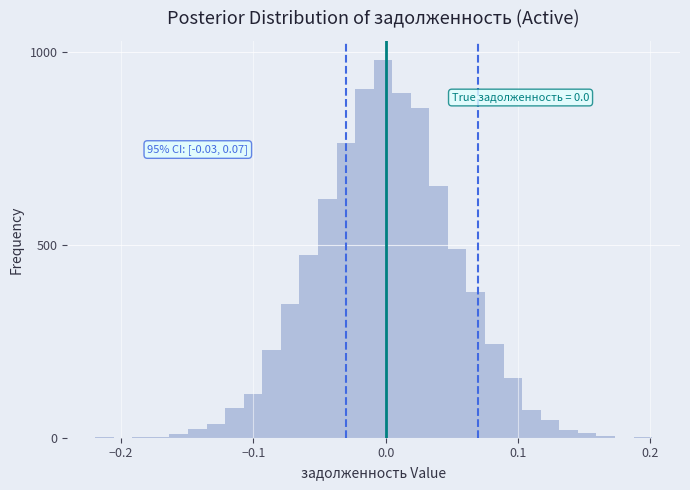

Around what value on the x-axis is the tallest bar? Give the approximate position of its centre, as read against the axis.

0.00